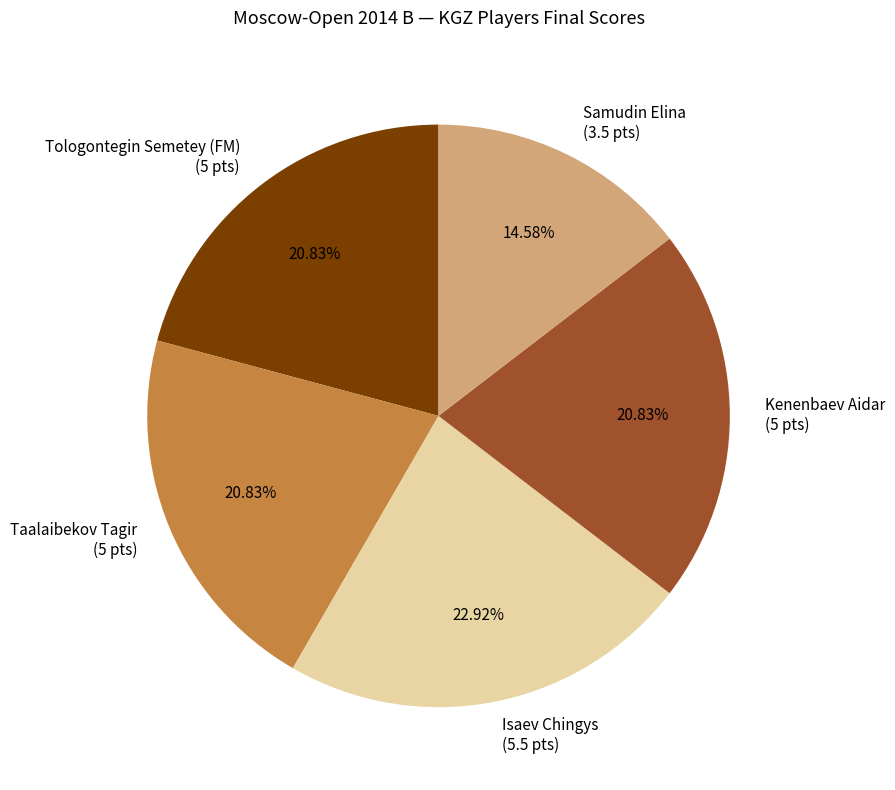

How many slices are in this pie chart?

5